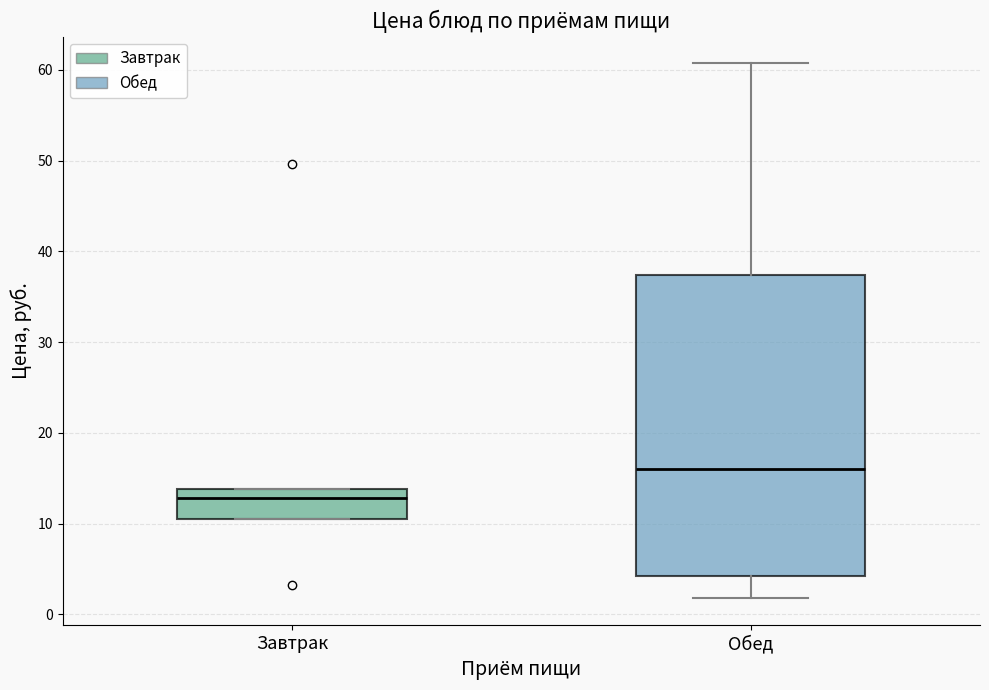

Which box's median line is the lowest?

Завтрак